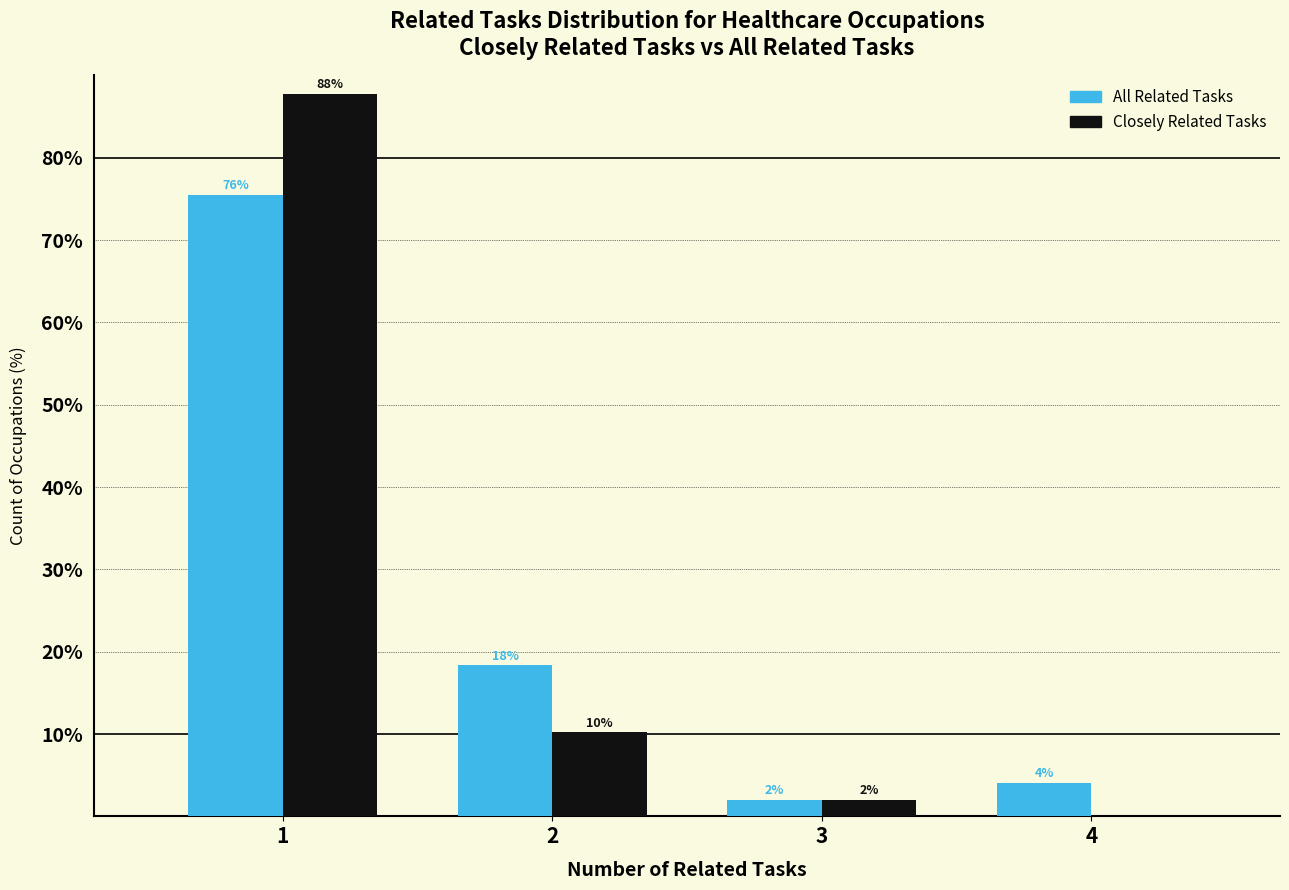

What are all the series names shown in the legend?

All Related Tasks, Closely Related Tasks